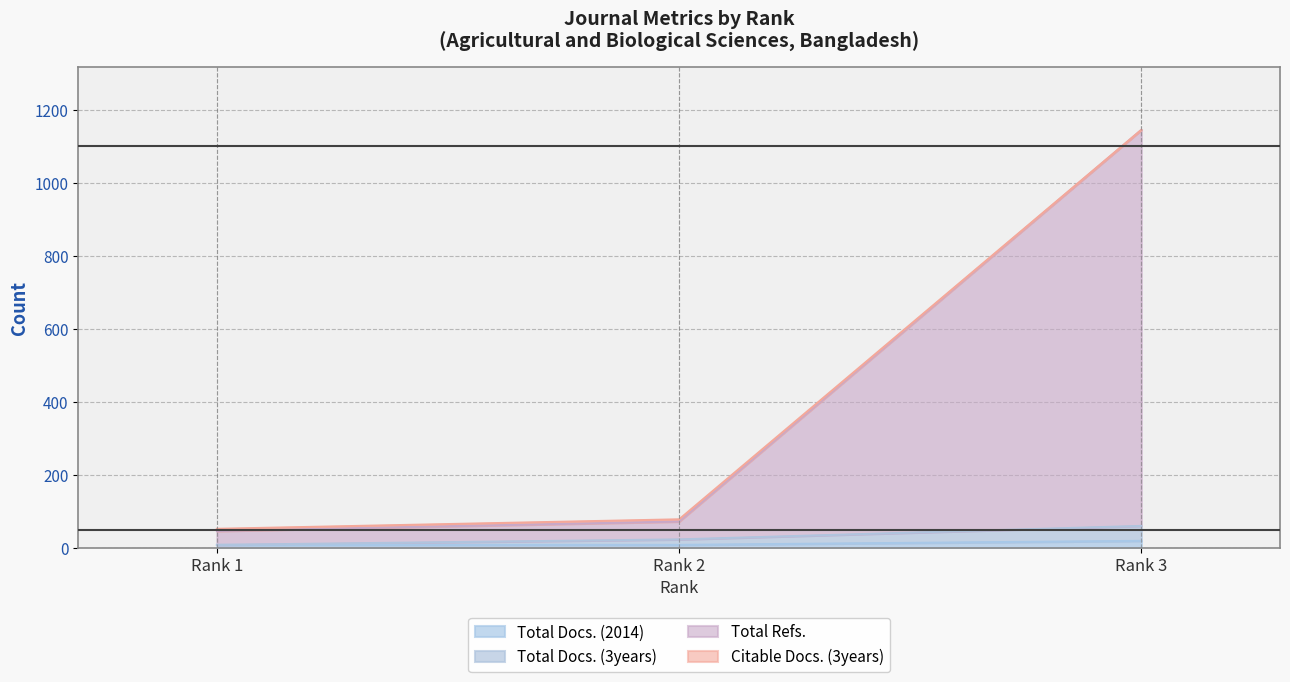

True or false: Total Docs. (3years) has a value of 8 at Rank 1.

True